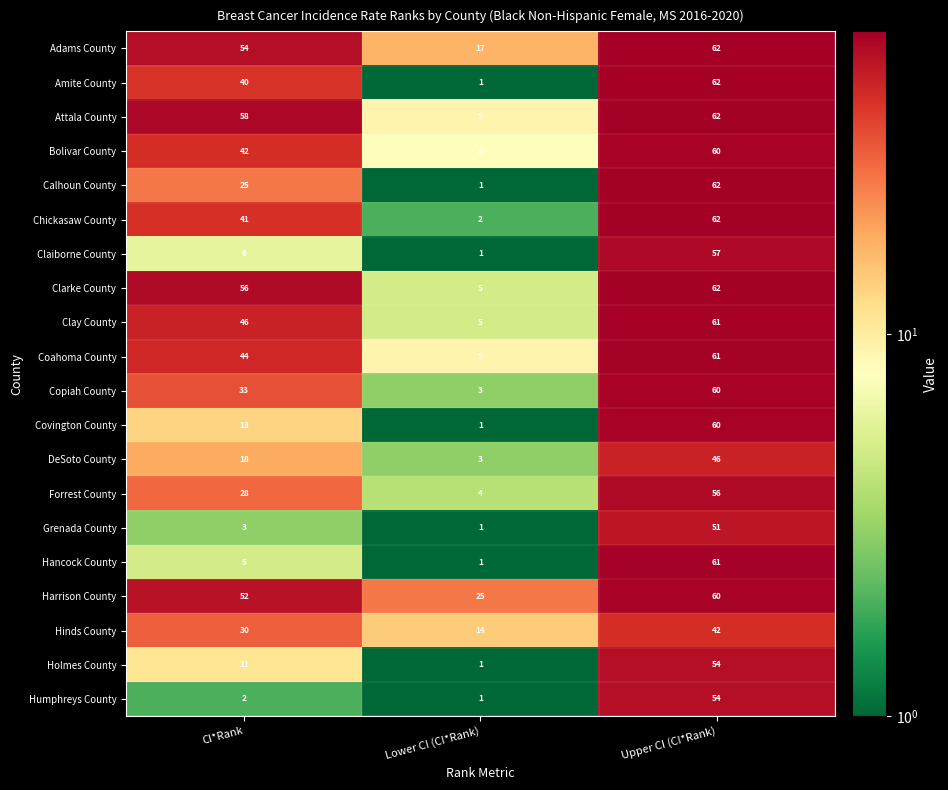

What value does the DeSoto County series have at CI*Rank, to the nearest 5?

20